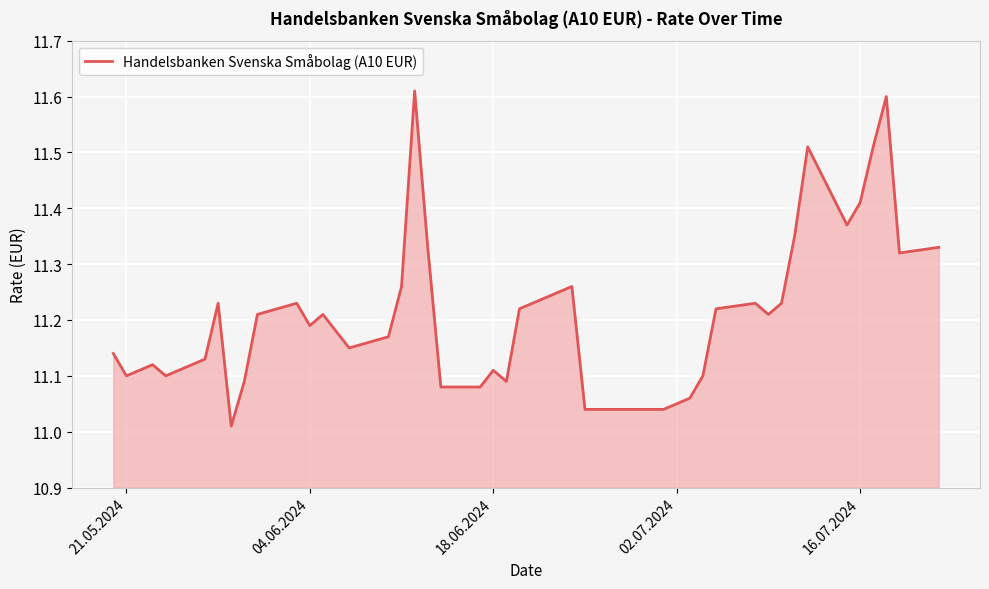

How many categories are shown in the chart?

40